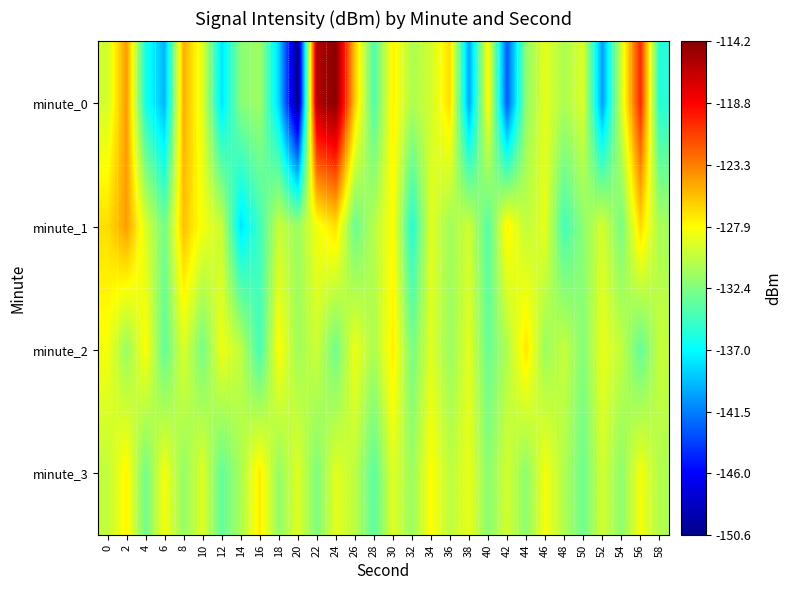

List the series in order of their peak value, highest first.

minute_0, minute_1, minute_2, minute_3